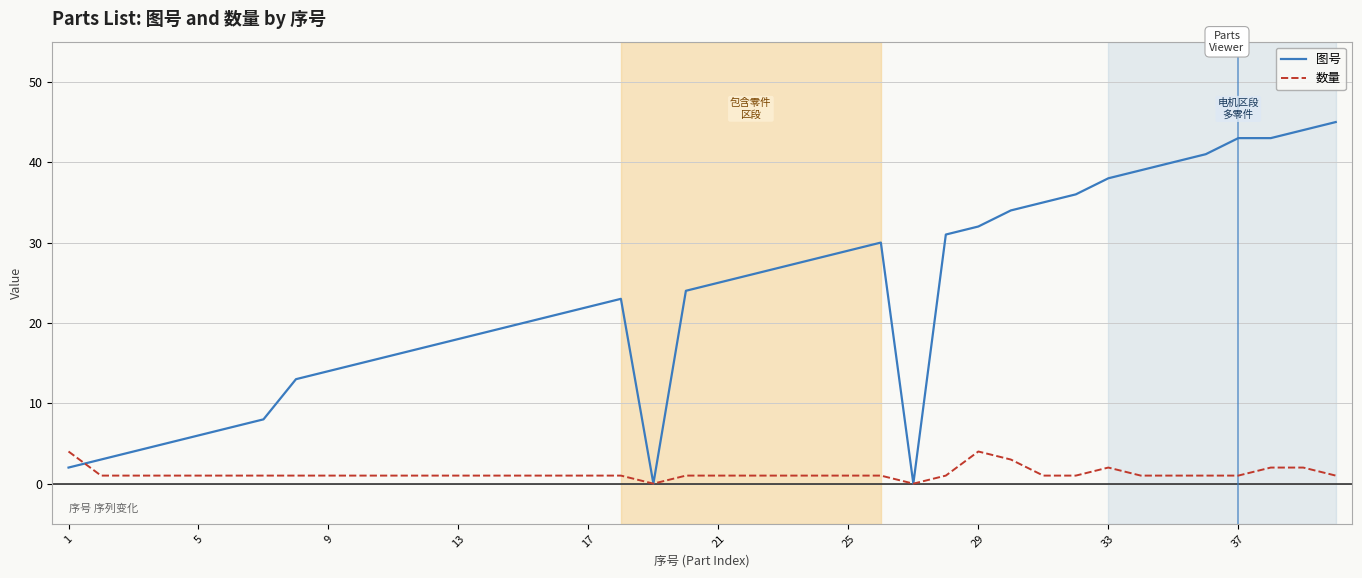

Rank the series by their maximum value, from highest to lowest.

图号, 数量